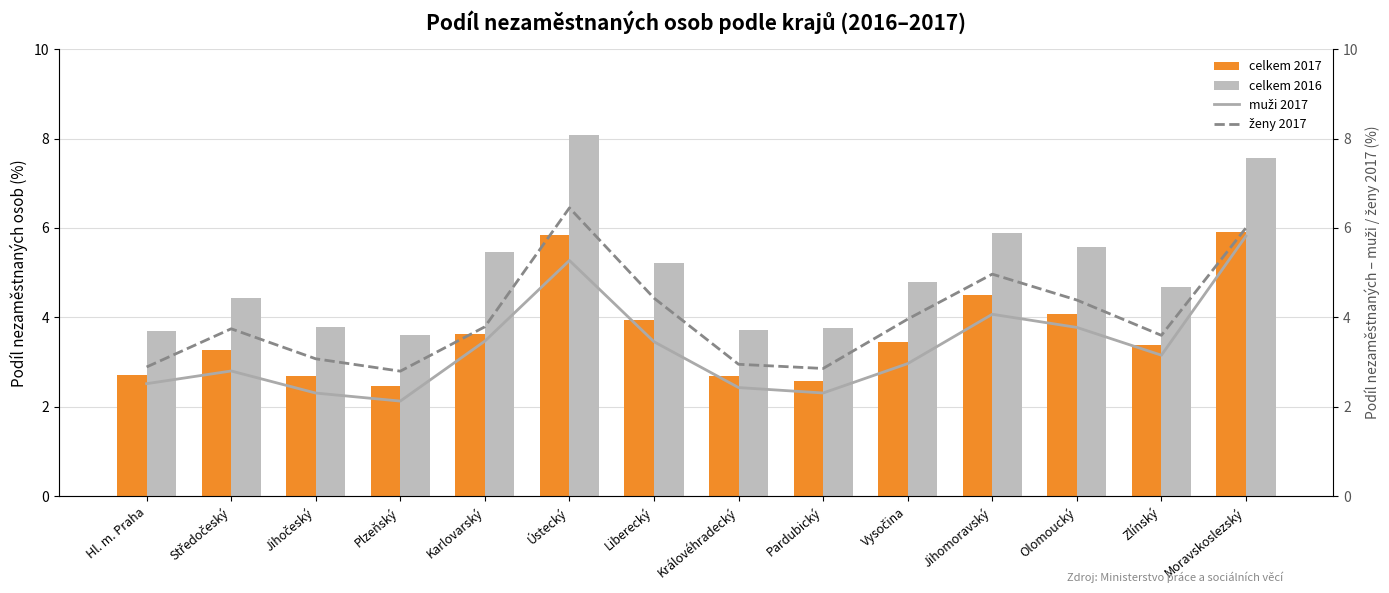

Rank the series by their maximum value, from highest to lowest.

celkem 2016, ženy 2017, celkem 2017, muži 2017